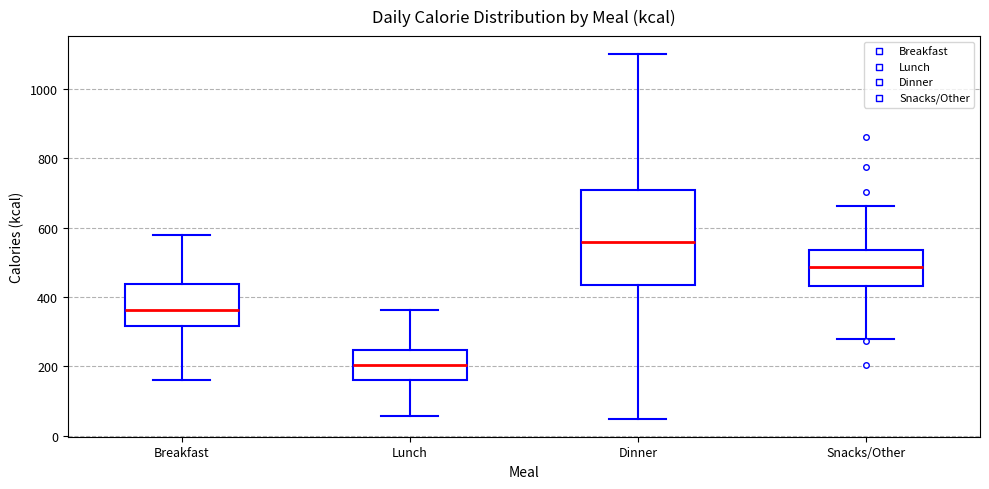

Reading left to right, transcribe this box plot: for each box, give where its median line is, the range the box spans, and where its two whiskers end, as read against the y-axis. The values are not printed on the chart, so give them approximately, as read against the axis.

Breakfast: median 360, box 320 to 440, whiskers 160 to 580
Lunch: median 200, box 160 to 240, whiskers 60 to 360
Dinner: median 560, box 440 to 700, whiskers 60 to 1100
Snacks/Other: median 480, box 440 to 540, whiskers 280 to 660